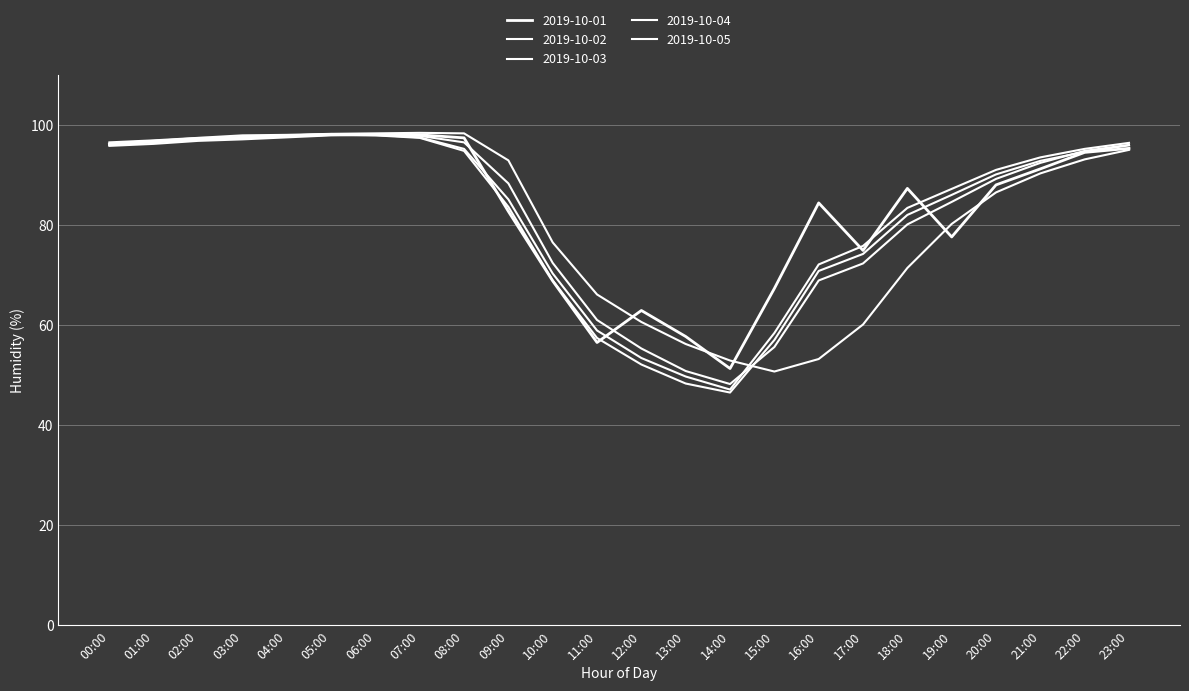

Which series has the largest range (max minus min)?

2019-10-05